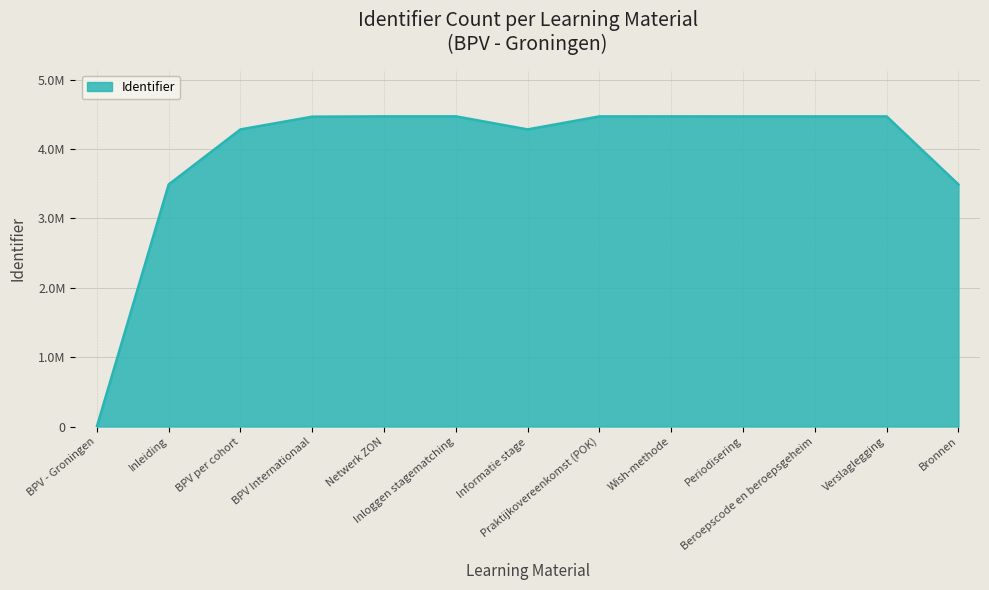

Reading left to right, list all the values displayed in this chart.

0	3488733	4282759	4466050	4470827	4470830	4282763	4470068	4470365	4470122	4470070	4470211	3488740